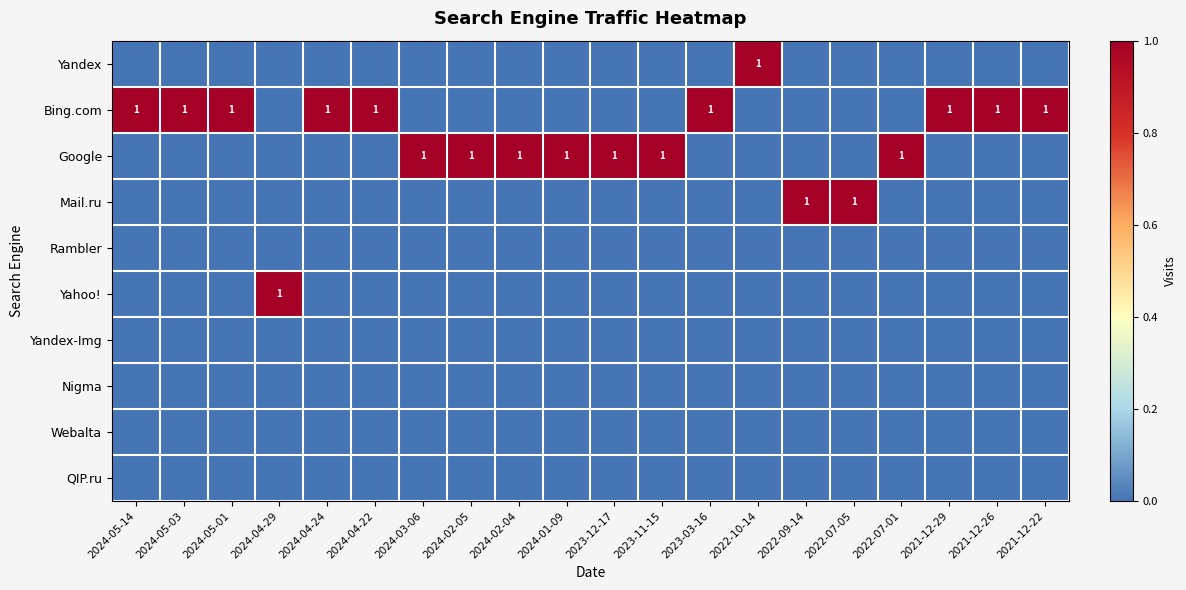

At which category is the sum across all series the highest?

2024-05-14